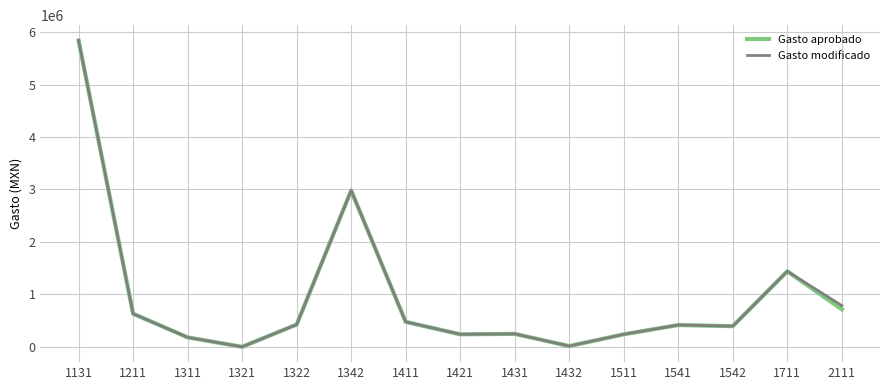

Is this an area chart (filled region under the line)?

No